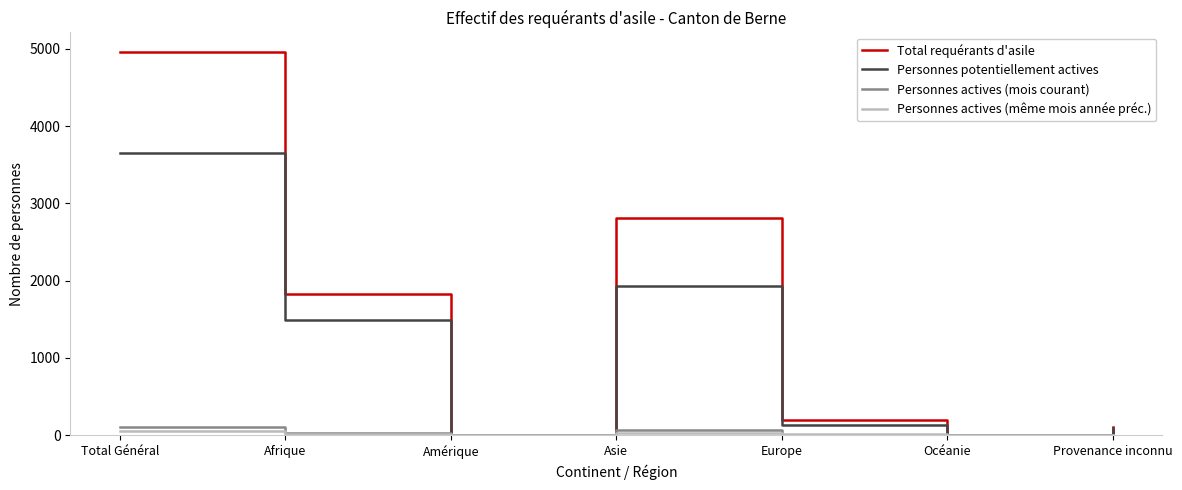

What are all the series names shown in the legend?

Total requérants d'asile, Personnes potentiellement actives, Personnes actives (mois courant), Personnes actives (même mois année préc.)